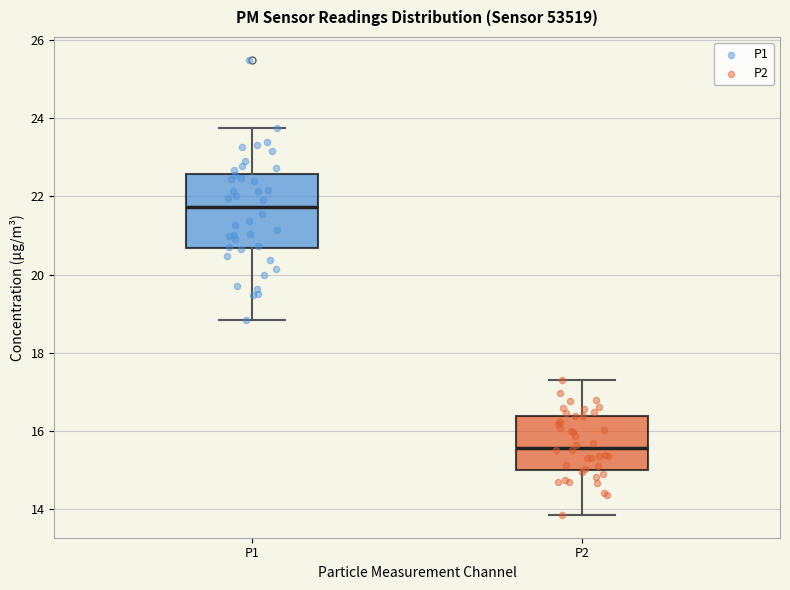

Where is the upper edge of the box for P1 on the y-axis? The values are not printed on the chart, so give them approximately, as read against the axis.

22.6